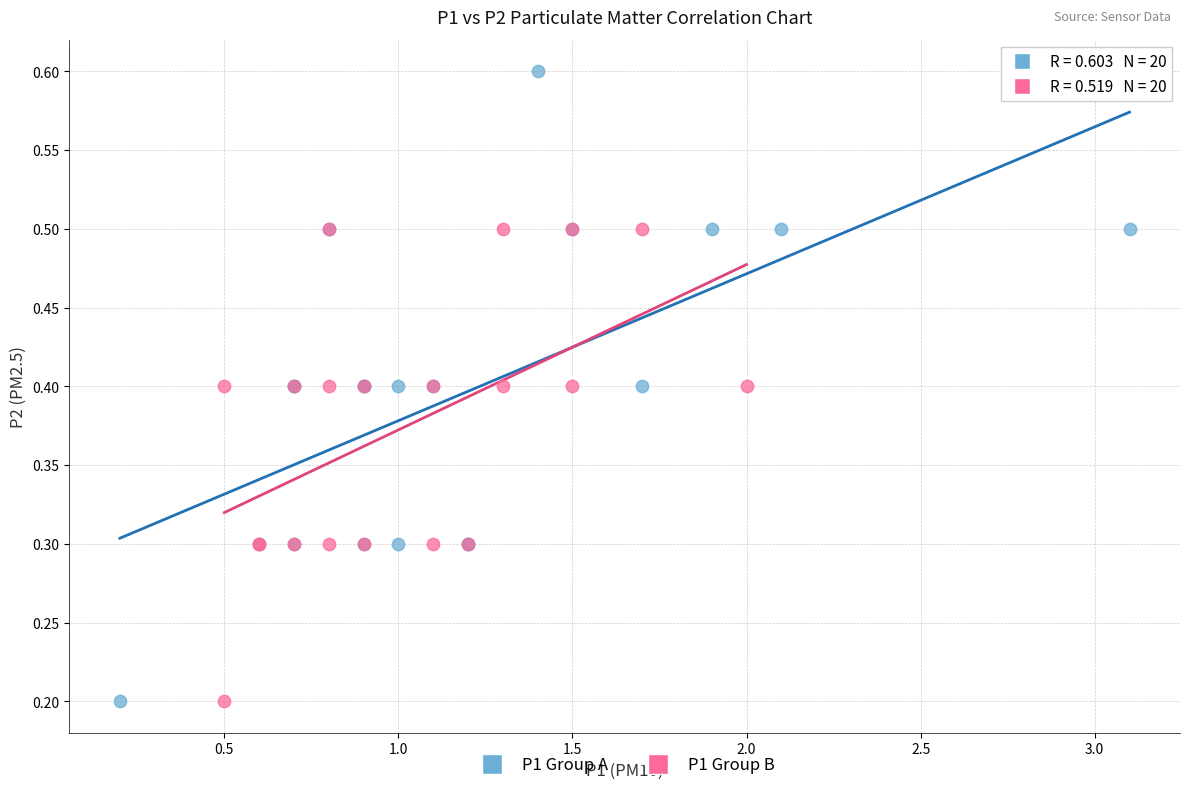

Which series has the widest spread of Y values?

P1 Group A